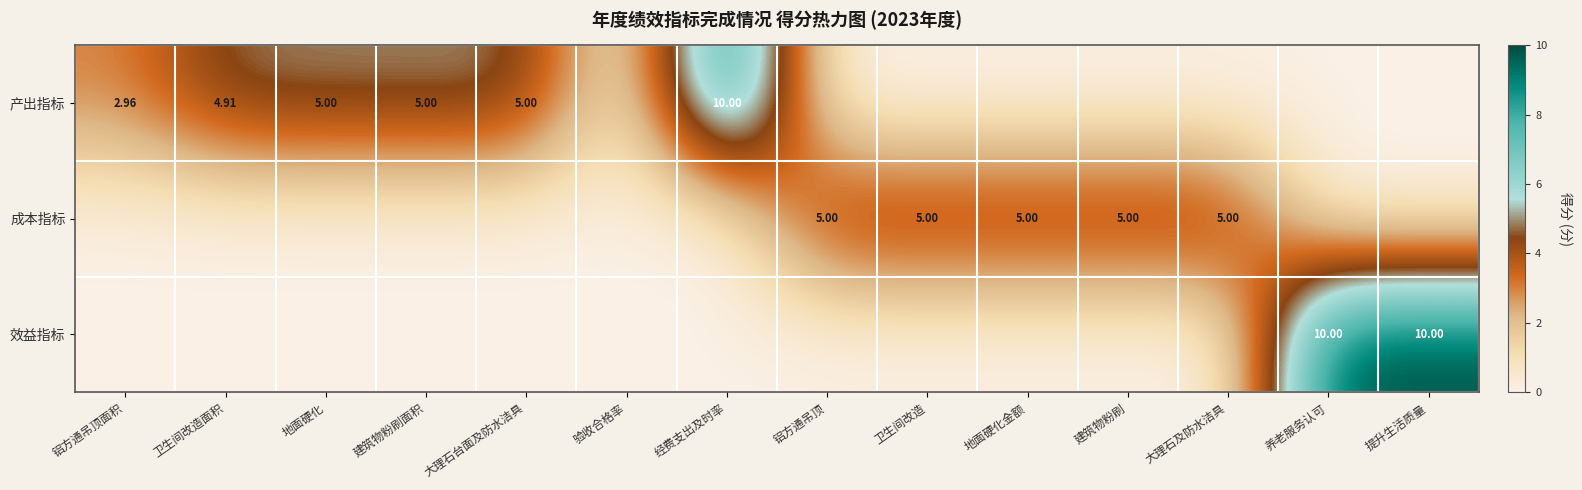

Which series has the largest range (max minus min)?

产出指标